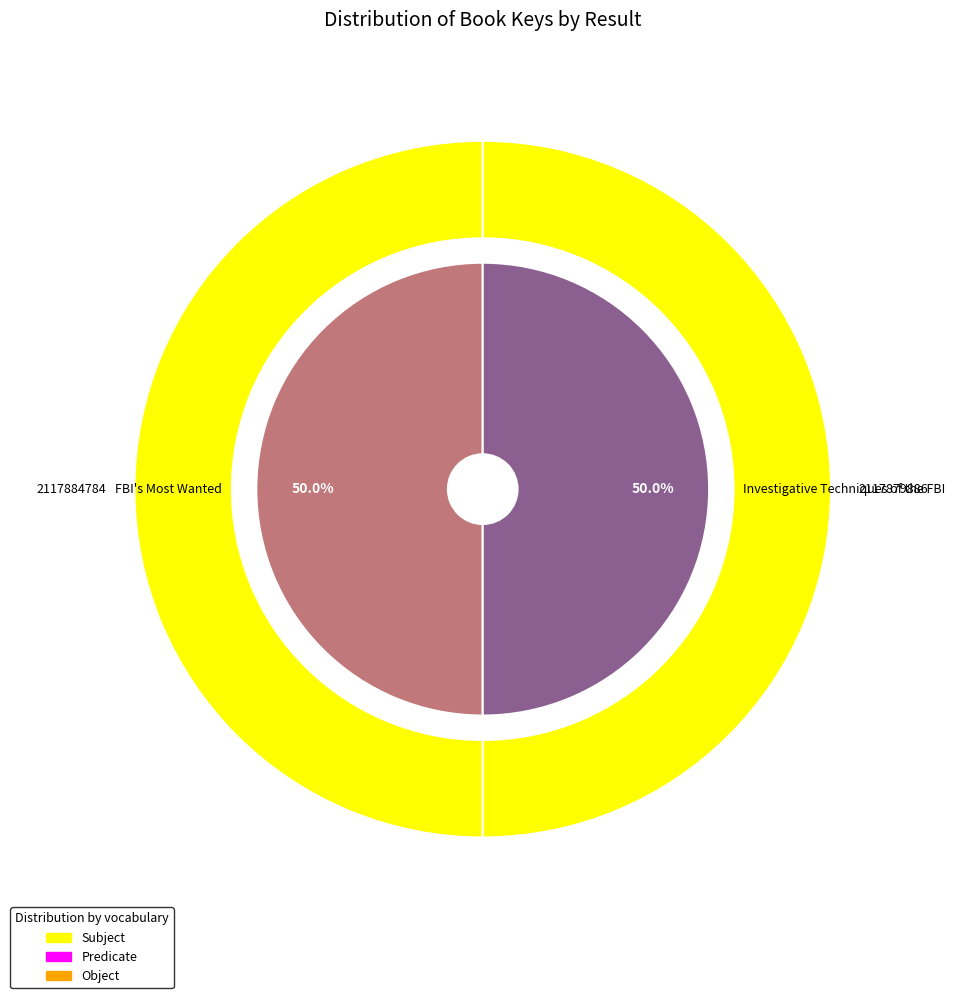

Is there a majority slice in this chart?

Yes